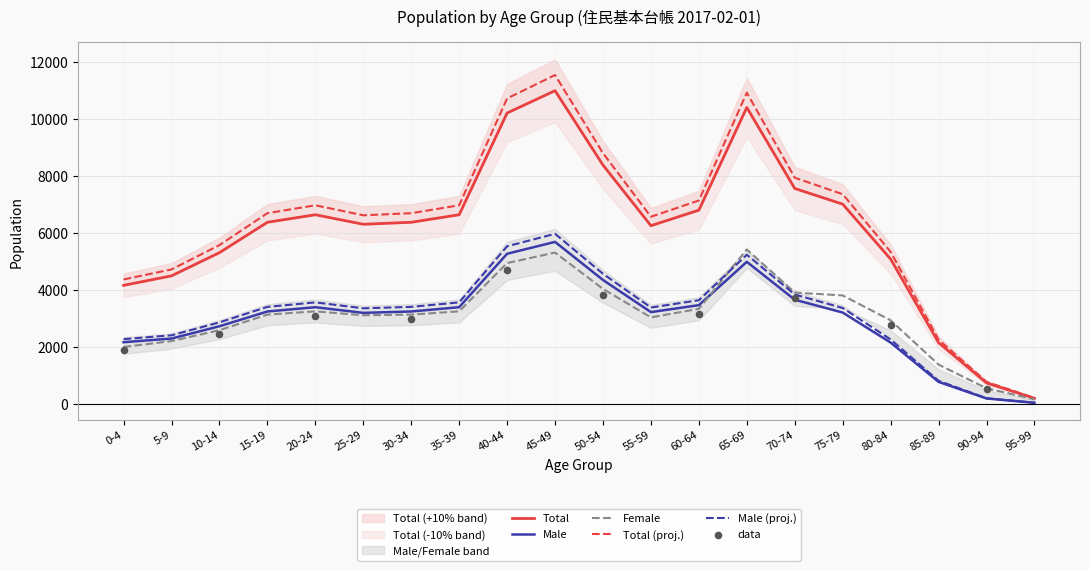

Which series has the largest total across all categories?

Total